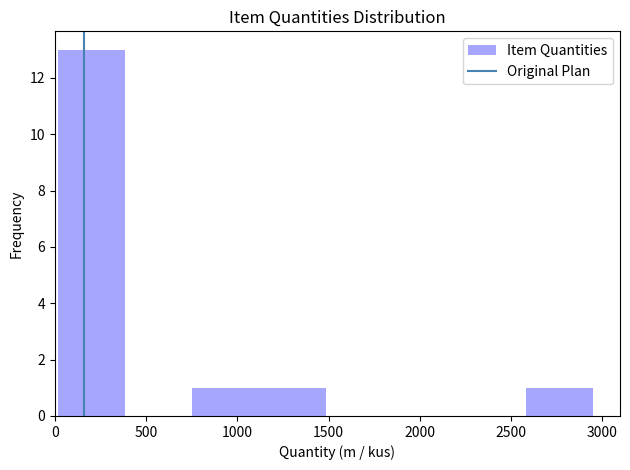

Reading left to right, list every bar in this chart as the range it spans on the x-axis followed by its height. Neither the bar edges nor the heights are printed on the chart, so give them approximately, as read against the axes.

0 to 400: 13
400 to 750: 0
750 to 1100: 1
1100 to 1500: 1
1500 to 1850: 0
1850 to 2200: 0
2200 to 2600: 0
2600 to 2950: 1